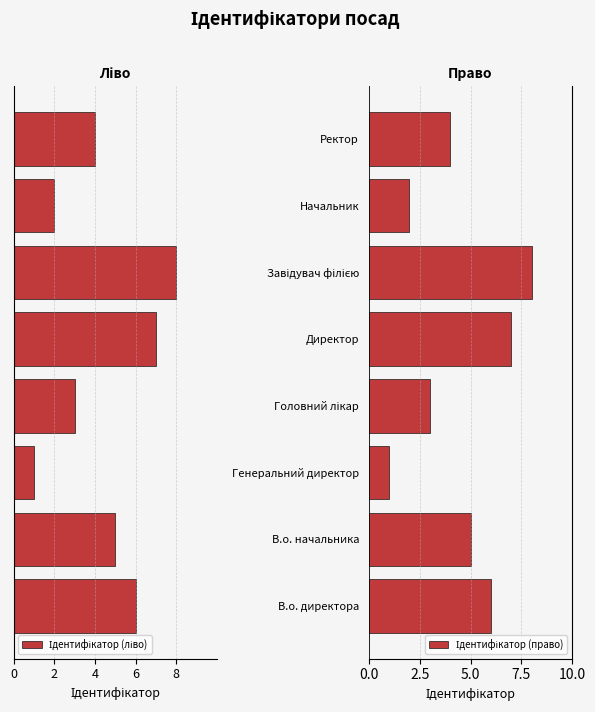

What is the difference between the Ідентифікатор (ліво) values at Начальник and Директор?

5